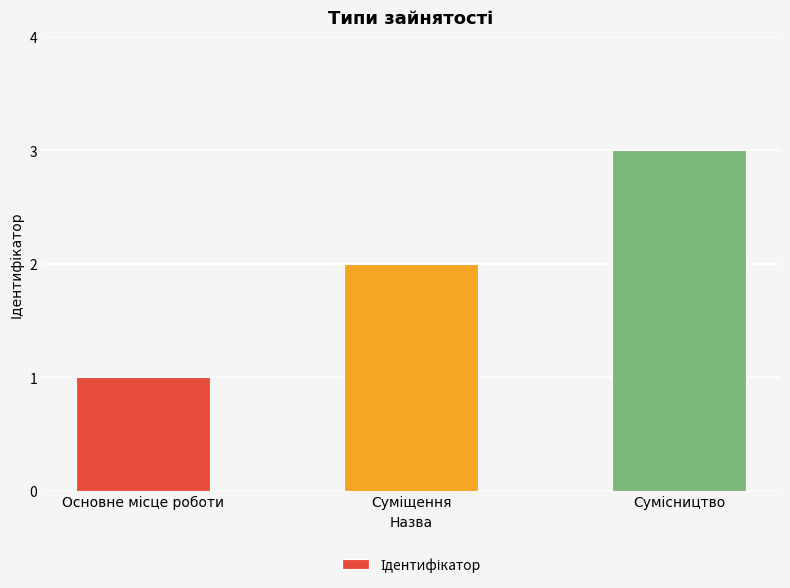

What is the average value?

2